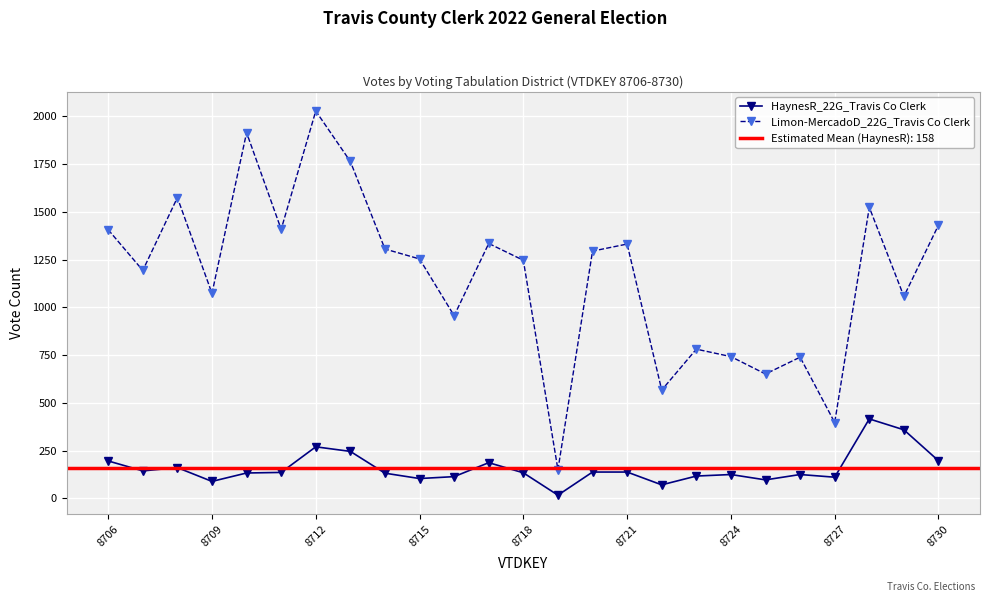

At which label does Limon-MercadoD_22G_Travis Co Clerk first exceed 1253?

8706